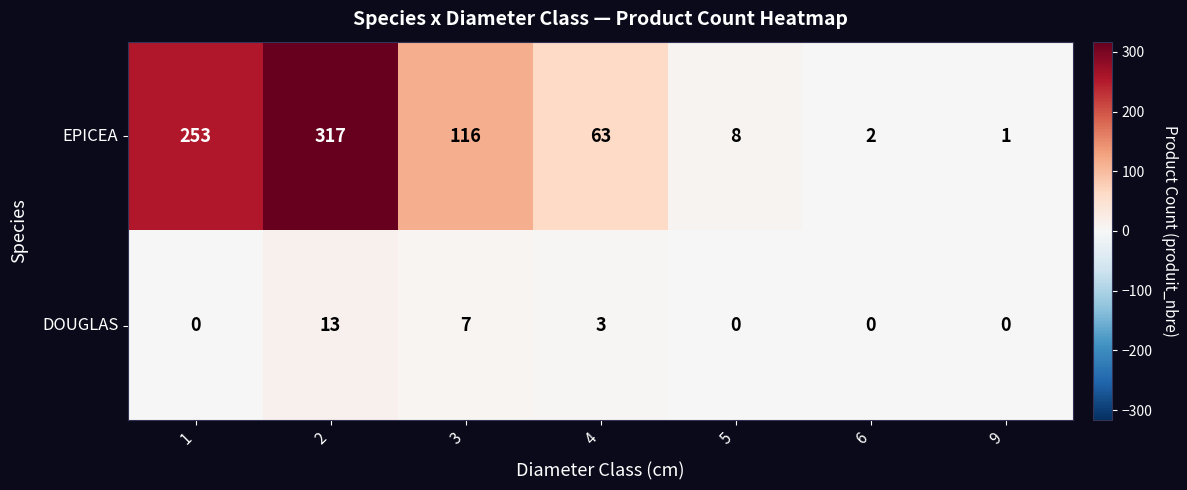

Reading right to left, what are all the values shown in this chart?

EPICEA: 9=1	6=2	5=8	4=63	3=116	2=317	1=253
DOUGLAS: 9=0	6=0	5=0	4=3	3=7	2=13	1=0